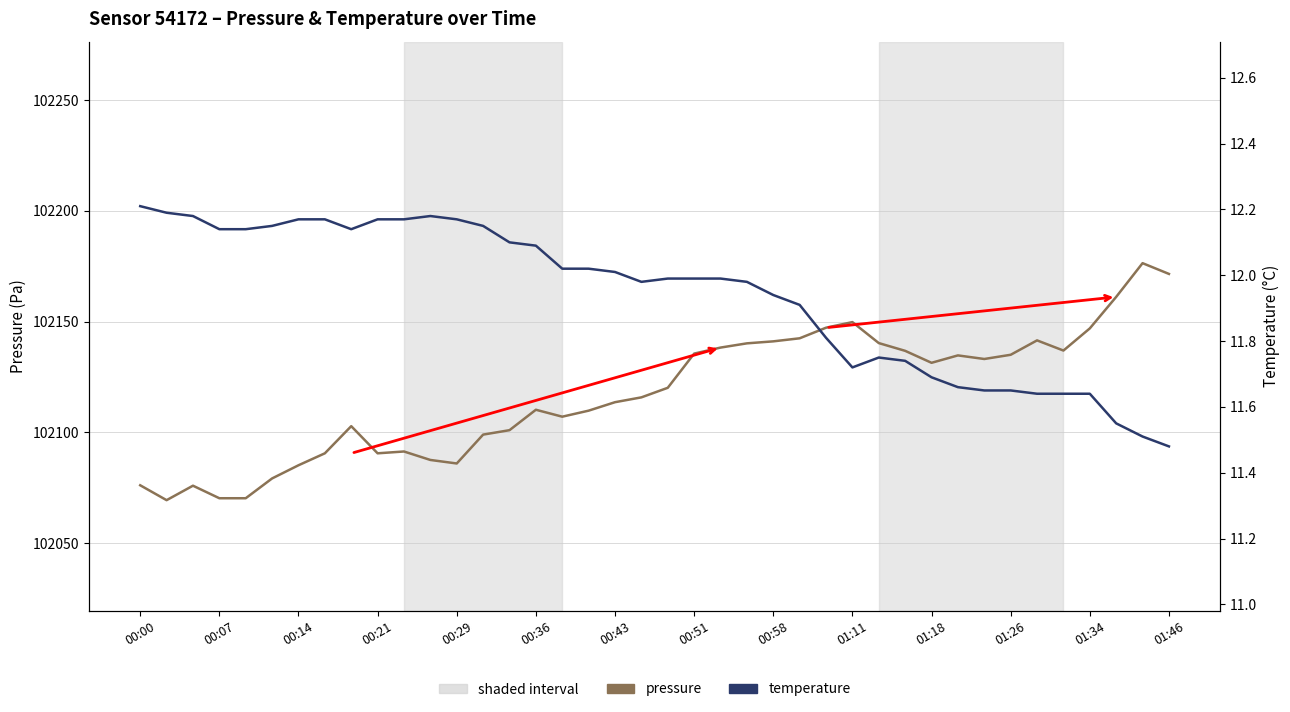

Is it true that temperature equals 20.1 at 00:29?

False